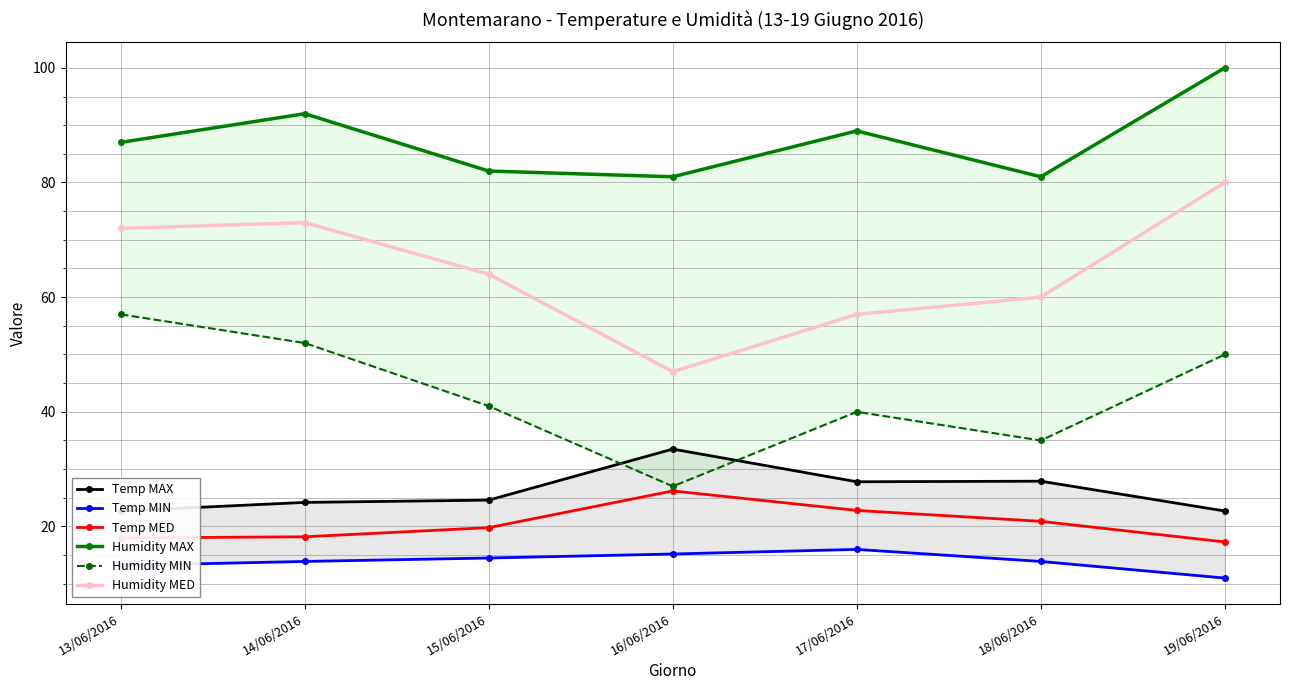

What is the sum of all Humidity MAX values?

612.0